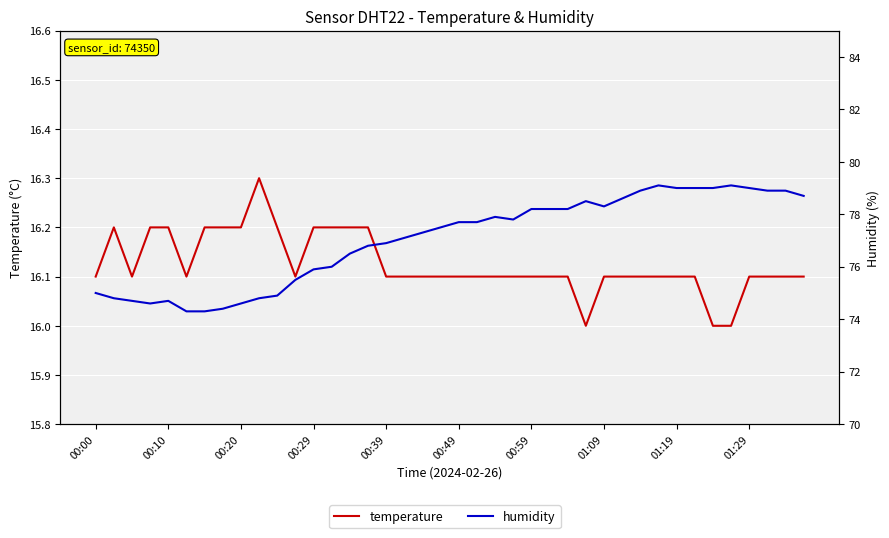

True or false: temperature has more than 1 interior local peaks.

True